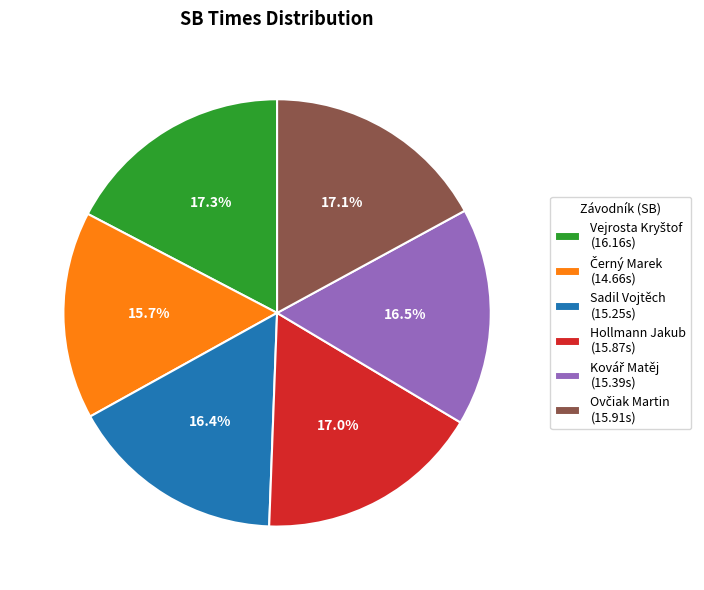

Is Sadil Vojtěch (15.25s) the majority of the pie?

No